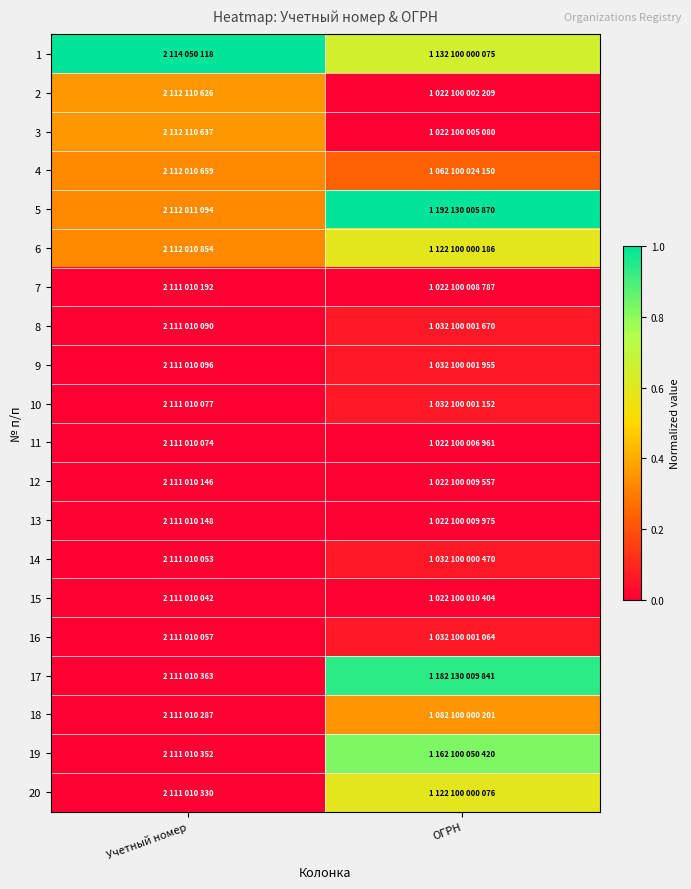

At which category is the sum across all series the highest?

ОГРН